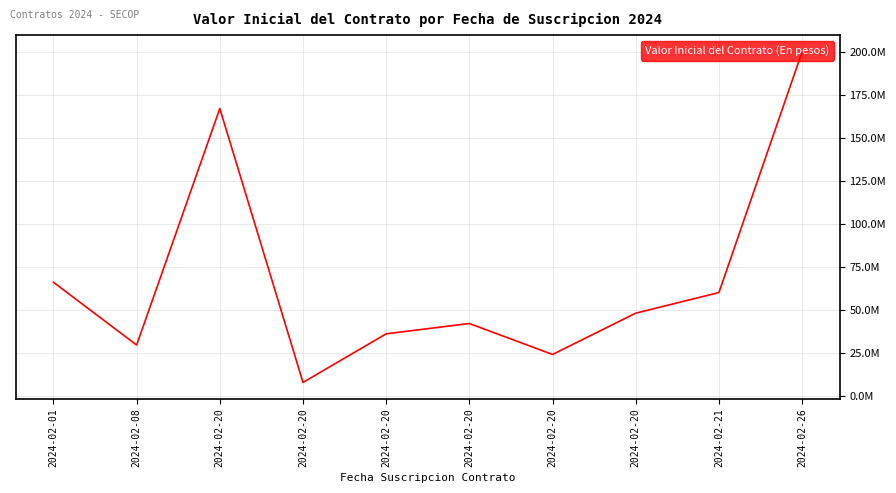

List the labels in order of value, smallest first.

2024-02-20, 2024-02-20, 2024-02-08, 2024-02-20, 2024-02-20, 2024-02-20, 2024-02-21, 2024-02-01, 2024-02-20, 2024-02-26